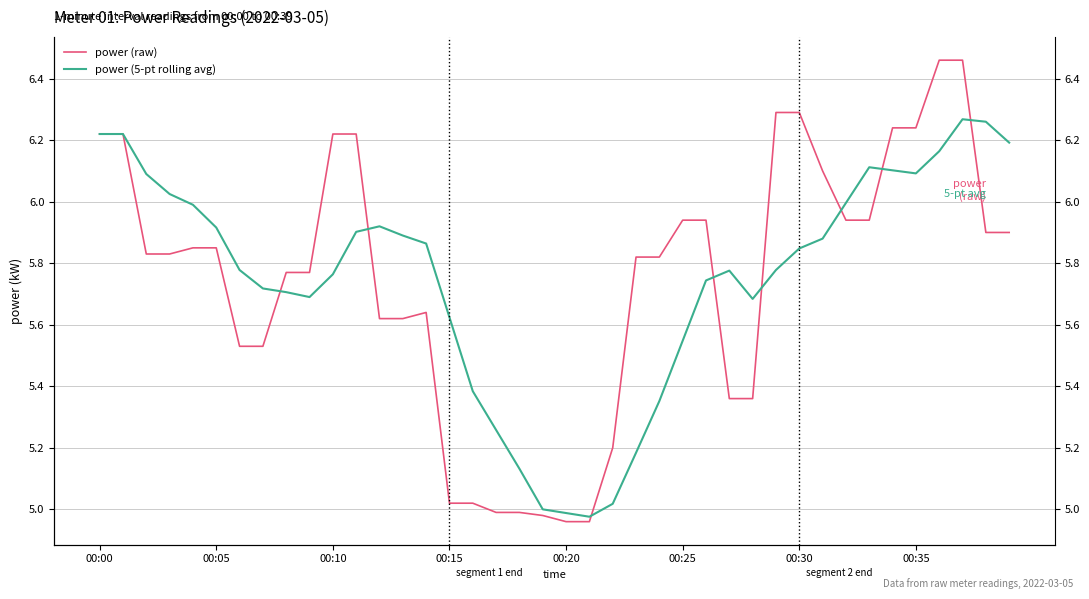

Where does the power (raw) series first go above 5?

00:00